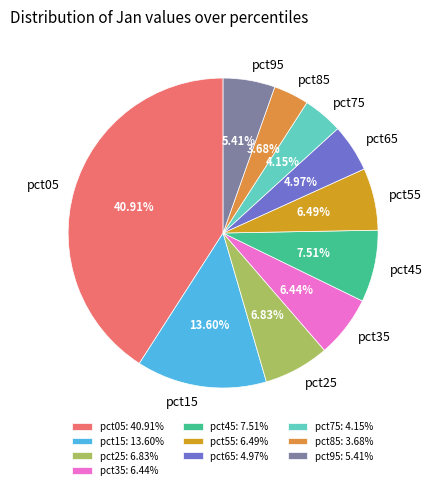

To the nearest percent, what is the difference between the largest and smallest slice percentages?

37%